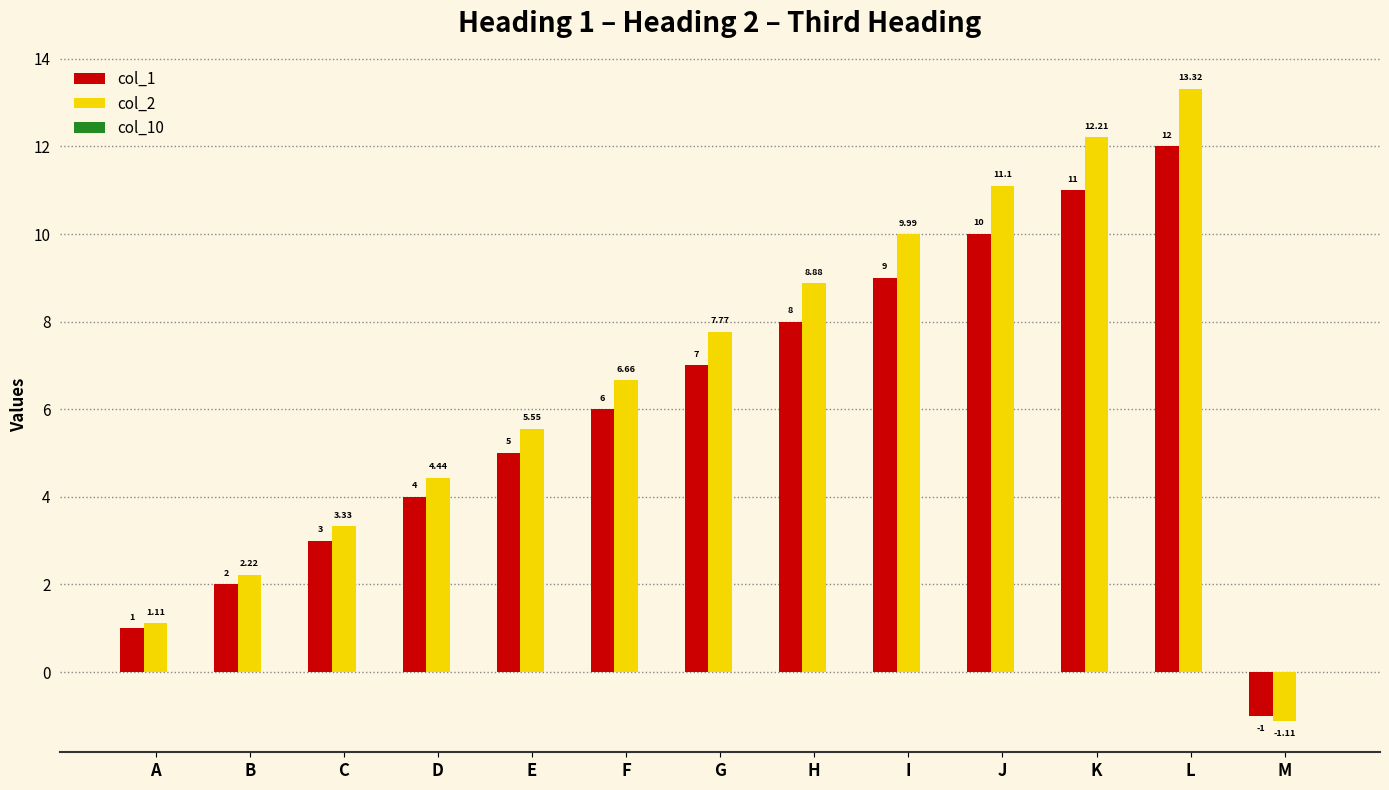

Count the number of categories in the chart.

13